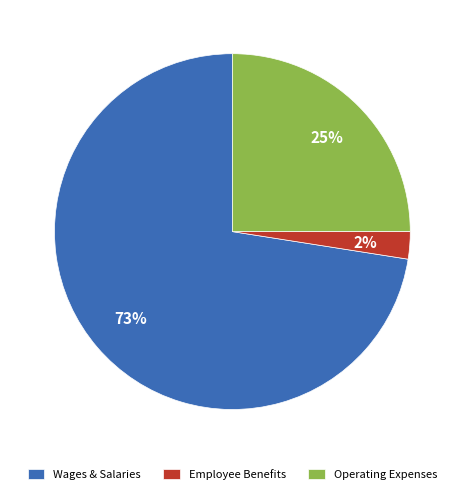

Is the sum of Employee Benefits and Wages & Salaries greater than half?

Yes